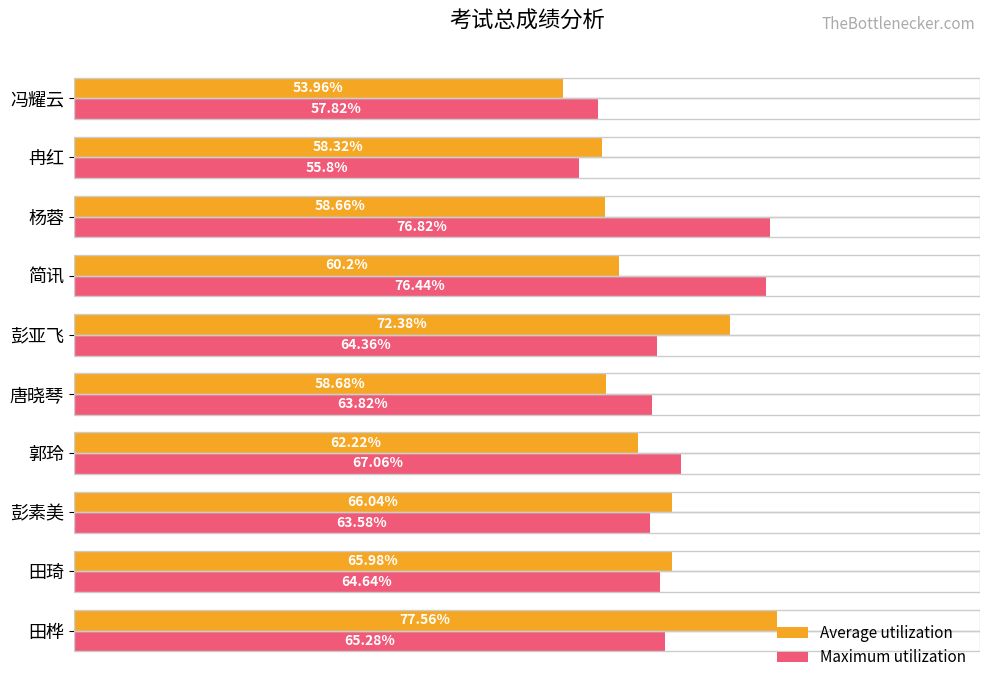

Between 彭素美 and 郭玲, which series saw the biggest shift?

Average utilization